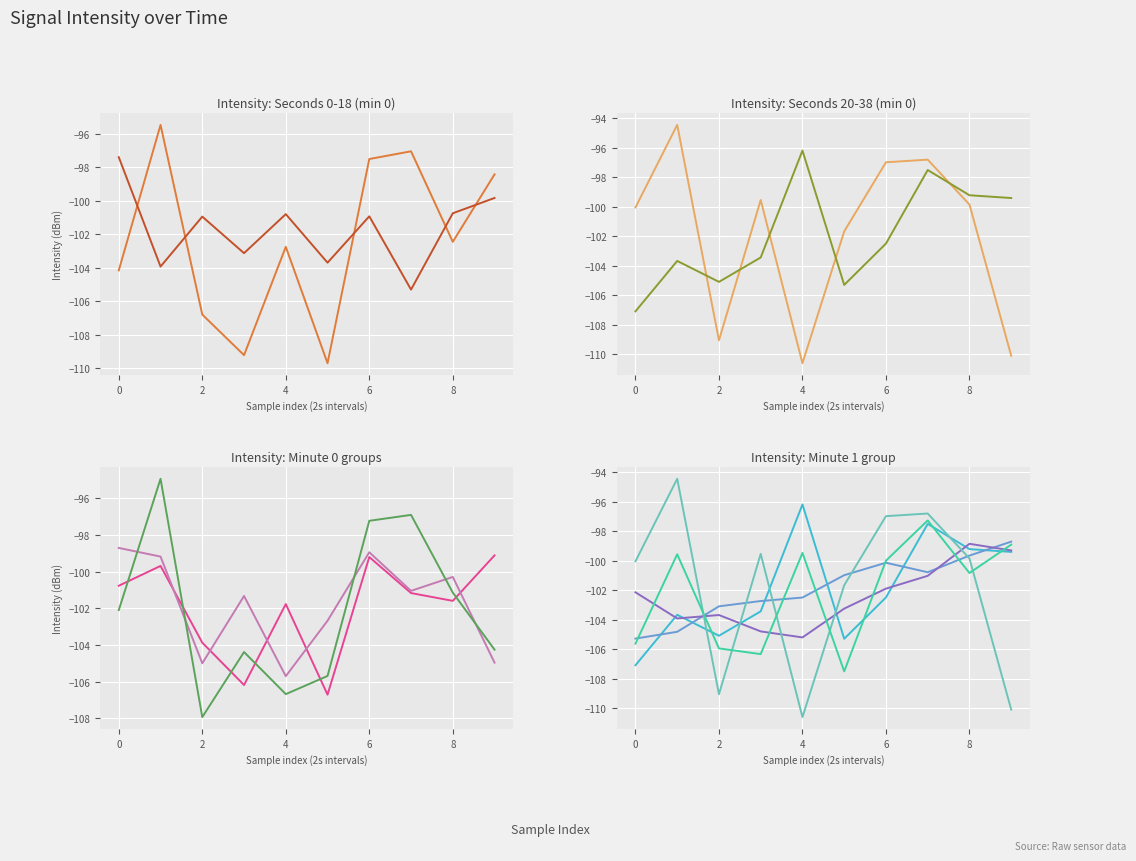

How many values in the min1_intensity series exceed -102?

8